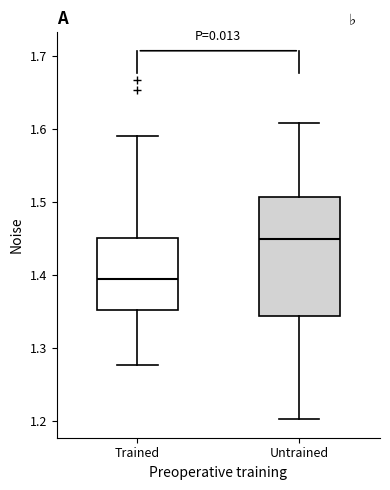

Reading left to right, transcribe this box plot: for each box, give where its median line is, the range the box spans, and where its two whiskers end, as read against the y-axis. The values are not printed on the chart, so give them approximately, as read against the axis.

Trained: median 1.39, box 1.35 to 1.45, whiskers 1.28 to 1.59
Untrained: median 1.45, box 1.34 to 1.51, whiskers 1.20 to 1.61